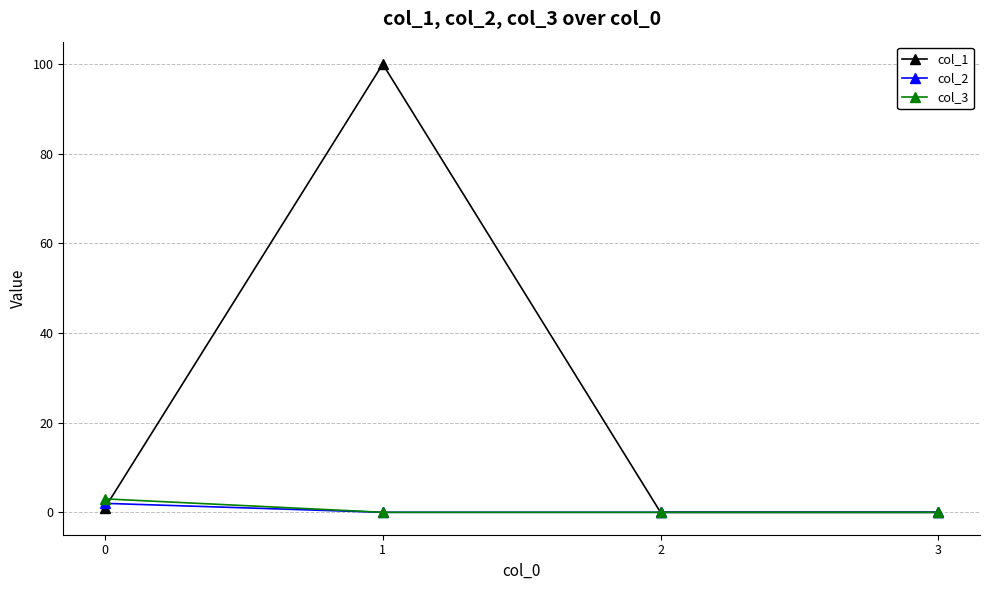

Which series has the widest spread of values?

col_1